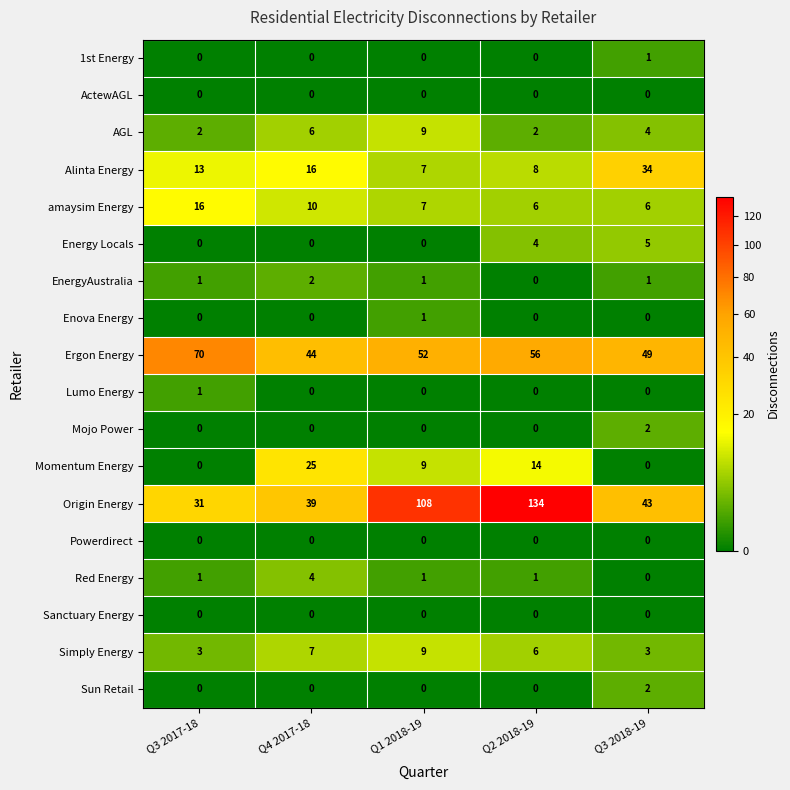

Where is Ergon Energy nearest to the value 57?

Q2 2018-19